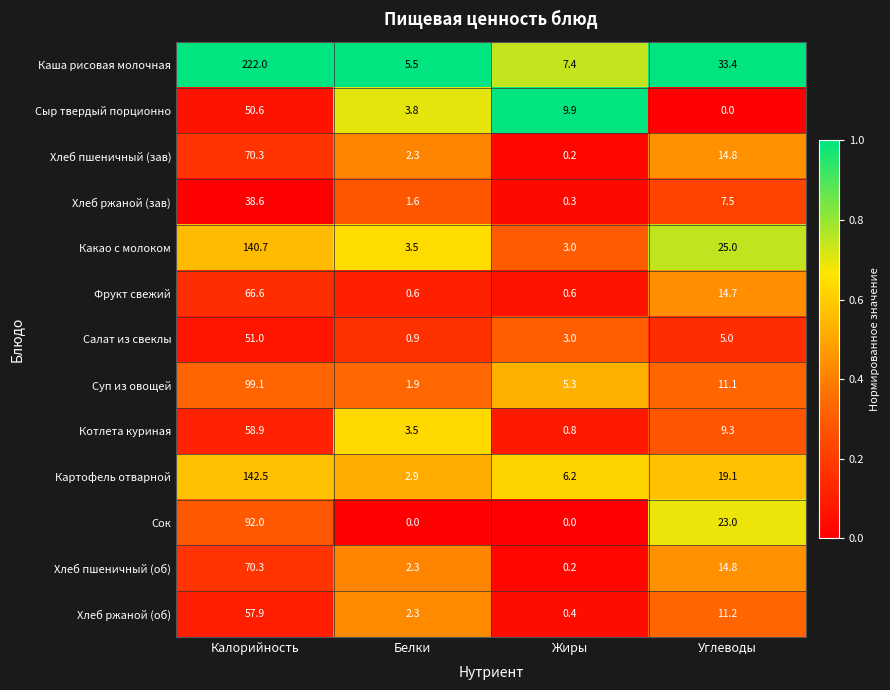

Is the value of Фрукт свежий at Углеводы greater than the value of Какао с молоком at Калорийность?

No